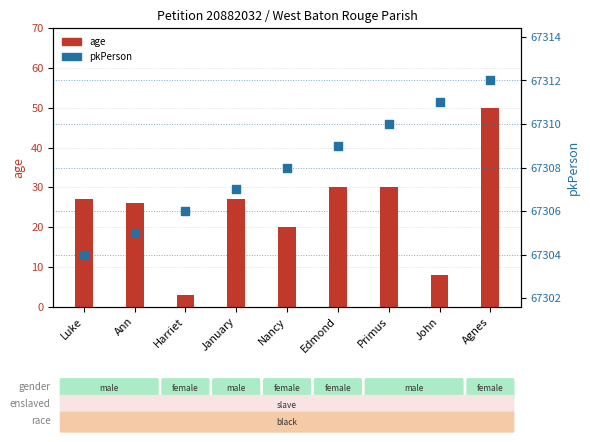

What is the total value across all series at Agnes?

67362